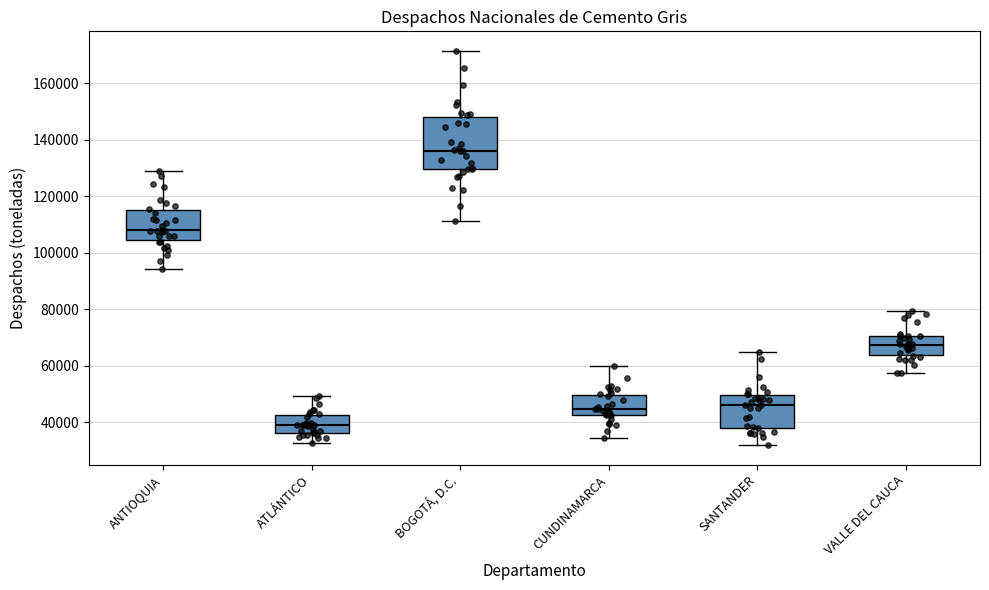

Which box's median line is the highest?

BOGOTÁ, D.C.